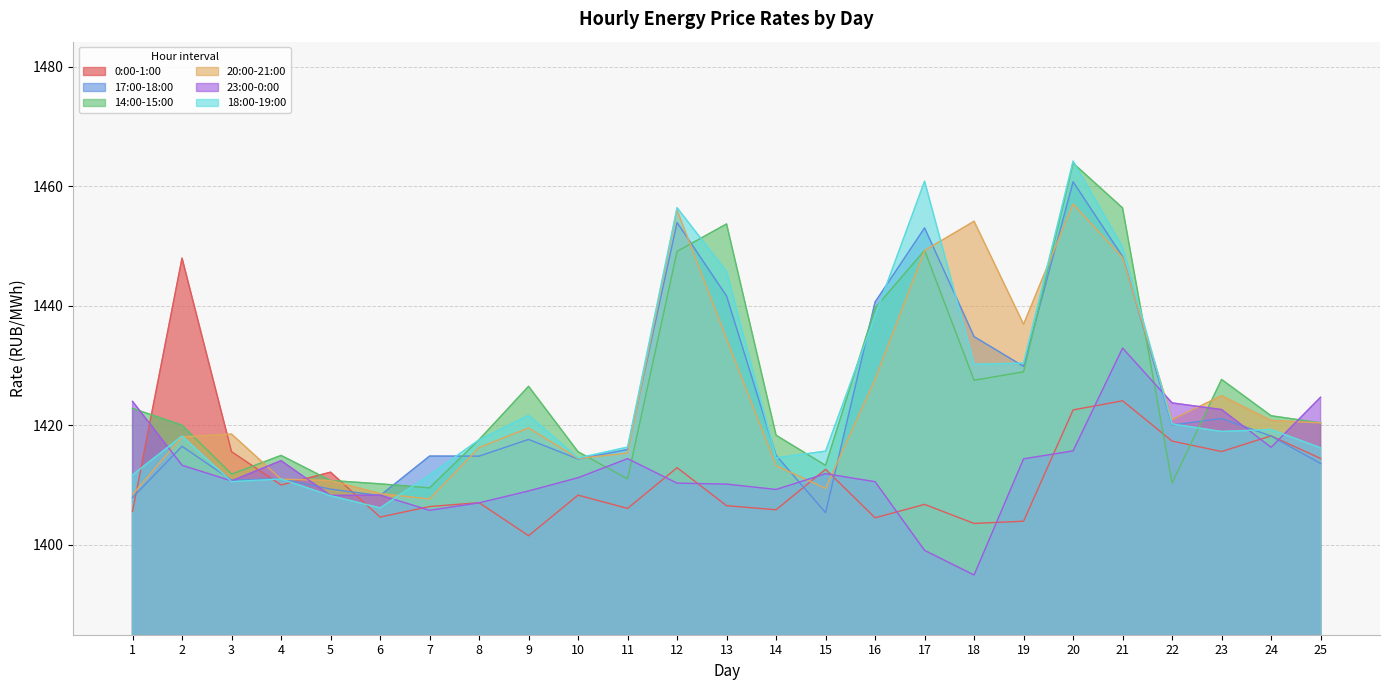

At which category does the chart reach its peak across all series?

20